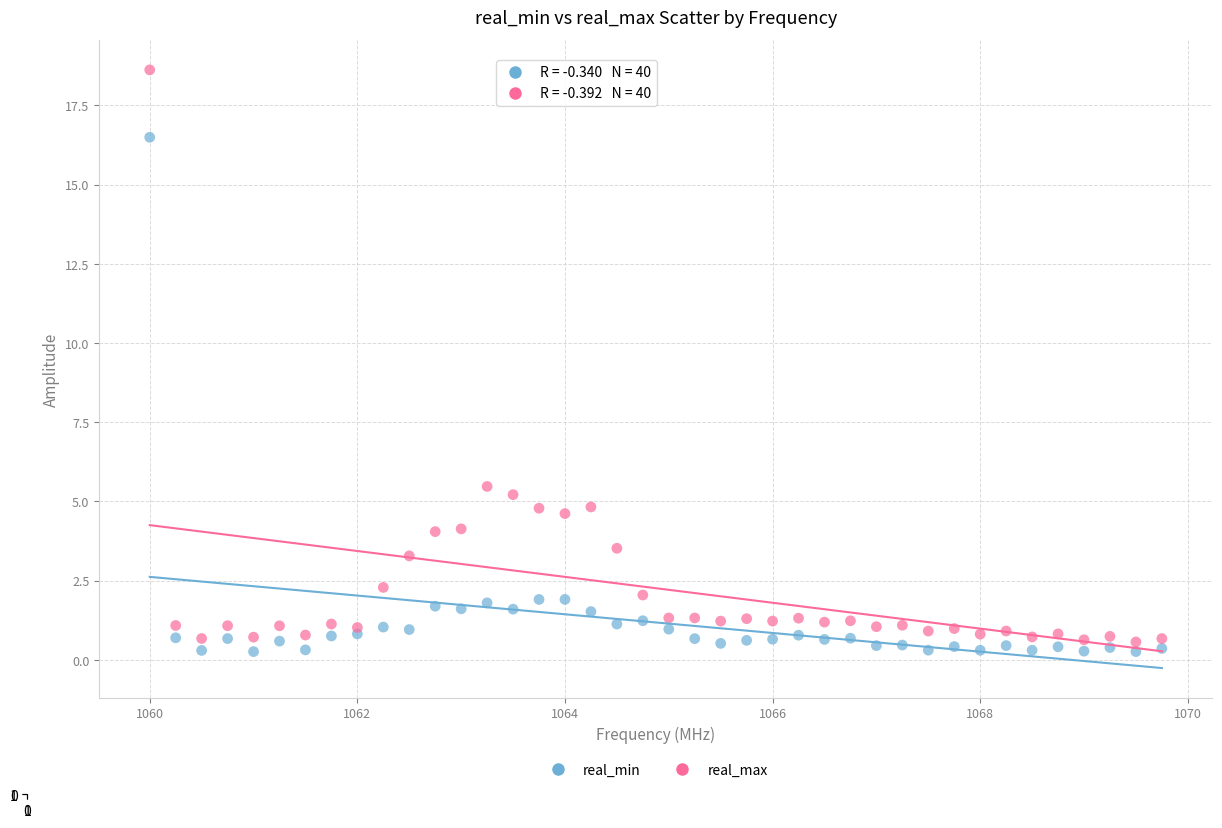

Which series reaches the maximum Y coordinate?

real_max